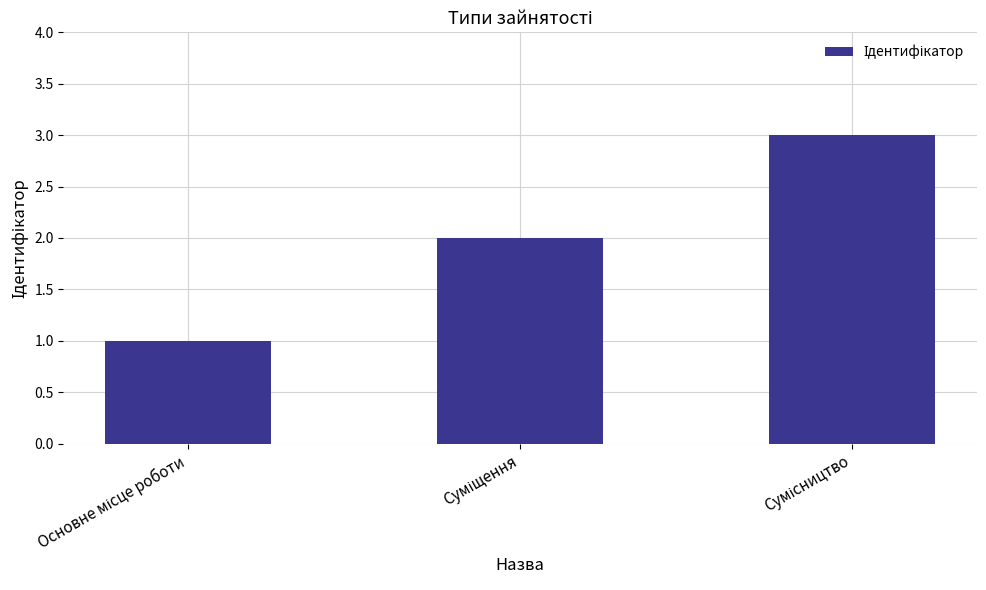

What is the sum of all values?

6